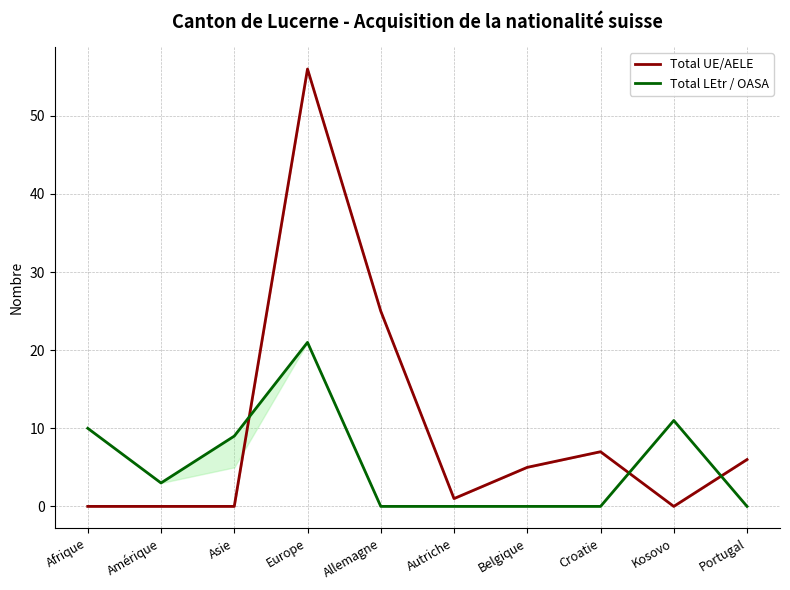

Reading left to right, extract all data points from this chart.

Total UE/AELE: Afrique=0	Amérique=0	Asie=0	Europe=56	Allemagne=25	Autriche=1	Belgique=5	Croatie=7	Kosovo=0	Portugal=6
Total LEtr / OASA: Afrique=10	Amérique=3	Asie=9	Europe=21	Allemagne=0	Autriche=0	Belgique=0	Croatie=0	Kosovo=11	Portugal=0